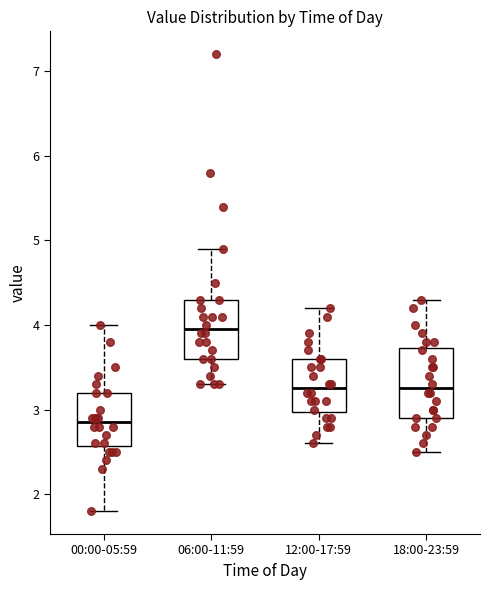

Reading left to right, read every box against the y-axis: the position of its median line, the range the box covers, and the ends of its whiskers. The values are not printed on the chart, so give them approximately, as read against the axis.

00:00-05:59: median 2.9, box 2.6 to 3.2, whiskers 1.8 to 4.0
06:00-11:59: median 4.0, box 3.6 to 4.3, whiskers 3.3 to 4.9
12:00-17:59: median 3.3, box 3.0 to 3.6, whiskers 2.6 to 4.2
18:00-23:59: median 3.3, box 2.9 to 3.7, whiskers 2.5 to 4.3